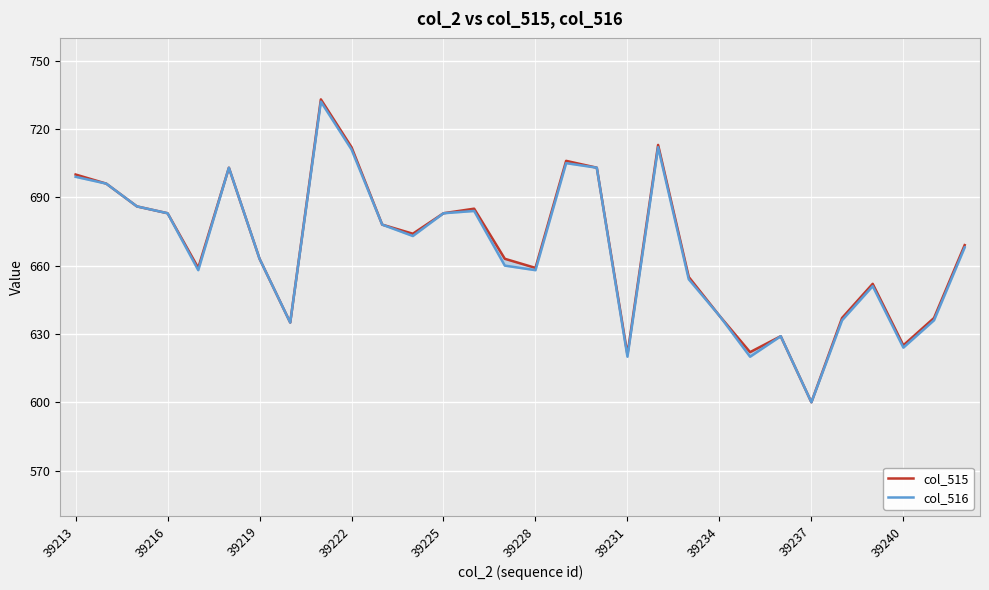

True or false: col_516 has a value of 1158 at 11.

False